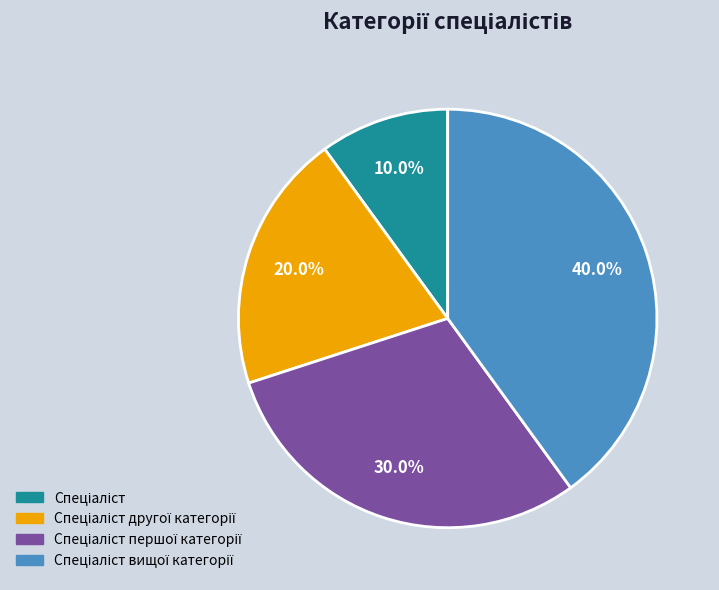

Is there a majority slice in this chart?

No